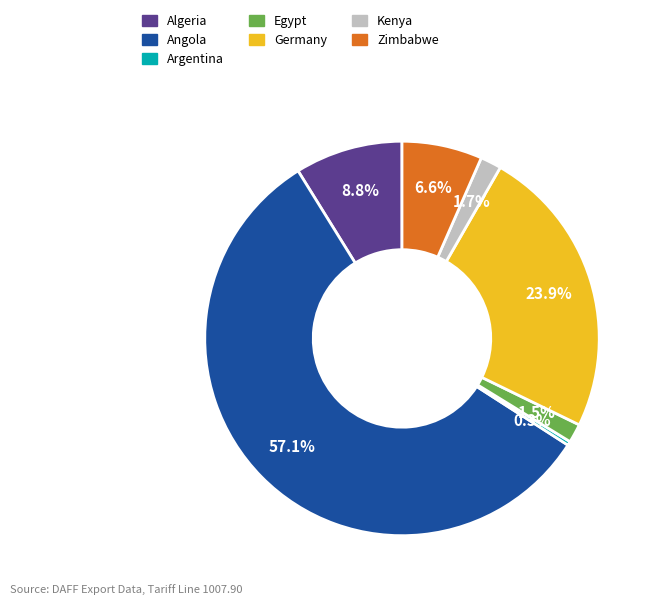

Is there a majority slice in this chart?

Yes